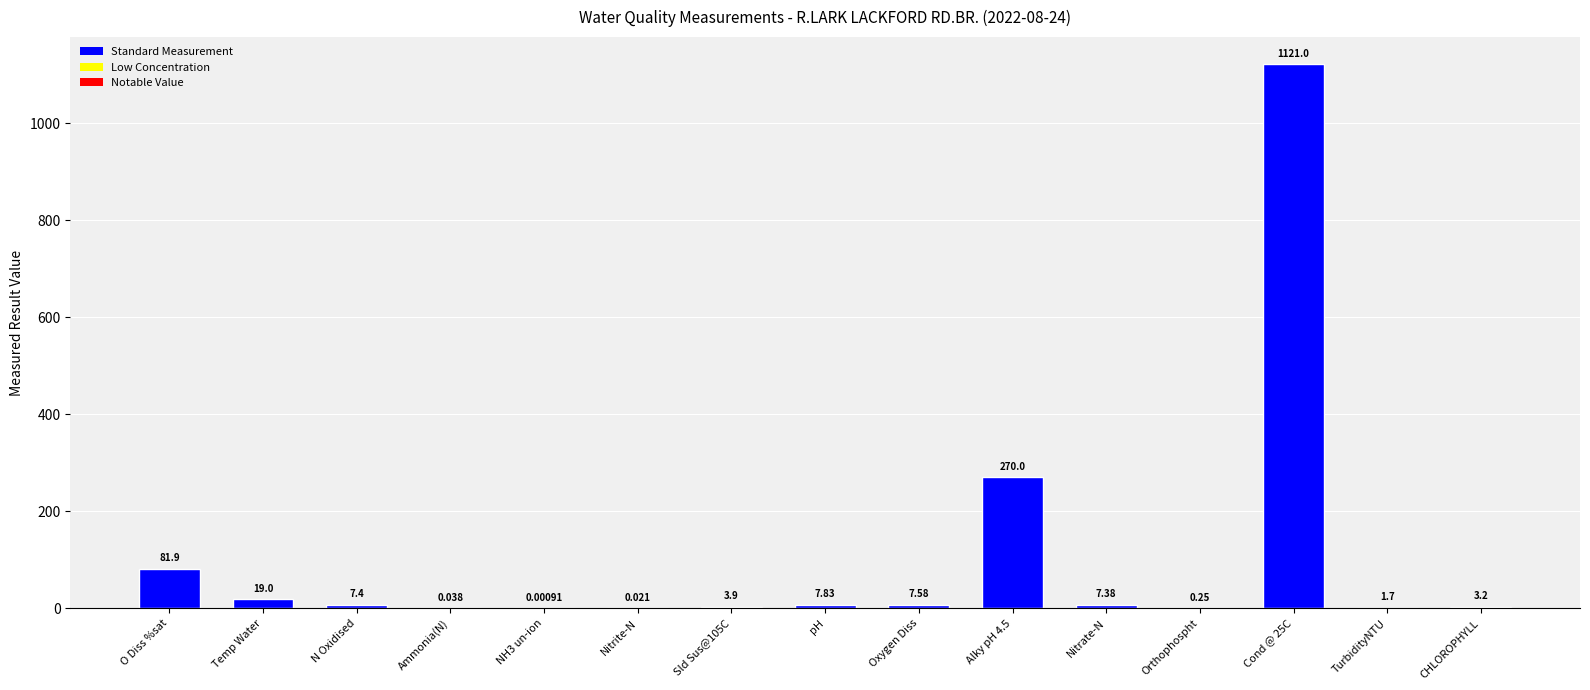

What is the maximum value shown in the chart?

1121.0